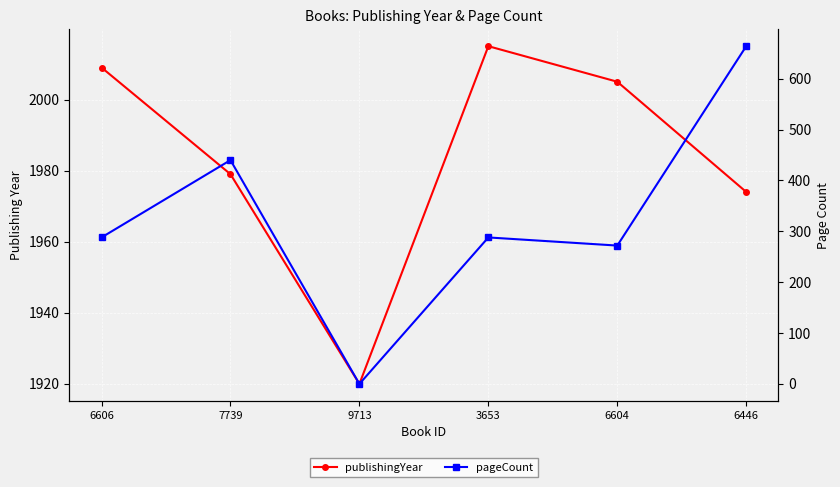

Rank the series at 9713 from highest to lowest value.

publishingYear, pageCount